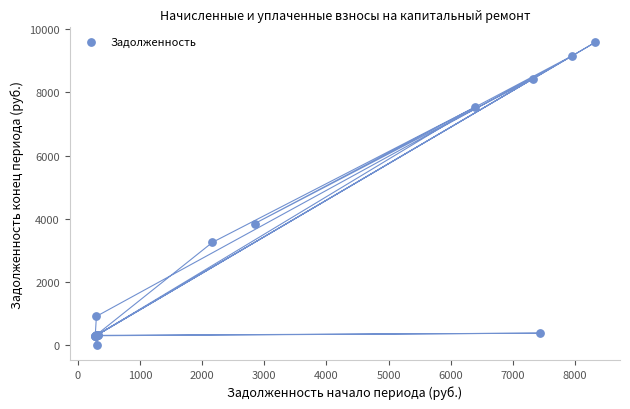

What Y value in the scatter plot is closest to 4790?

3840.4